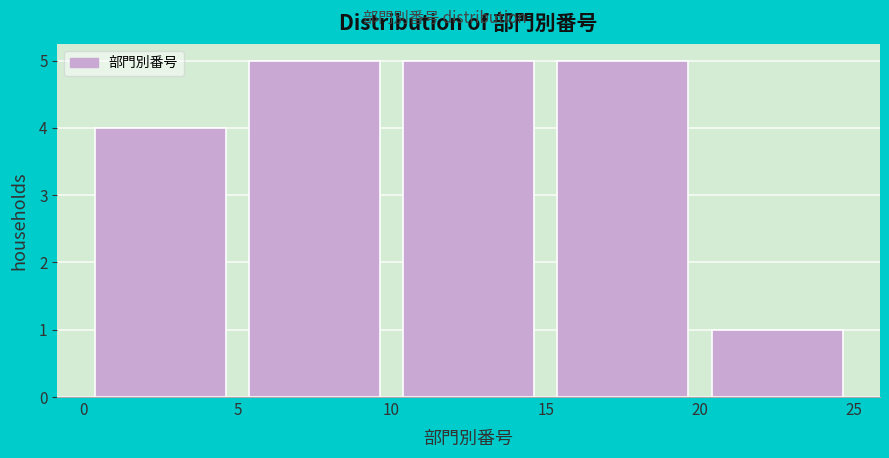

Reading left to right, list every bar in this chart as the range it spans on the x-axis followed by its height. The values are not printed on the chart, so give them approximately, as read against the axis.

0 to 5: 4
5 to 10: 5
10 to 15: 5
15 to 20: 5
20 to 25: 1